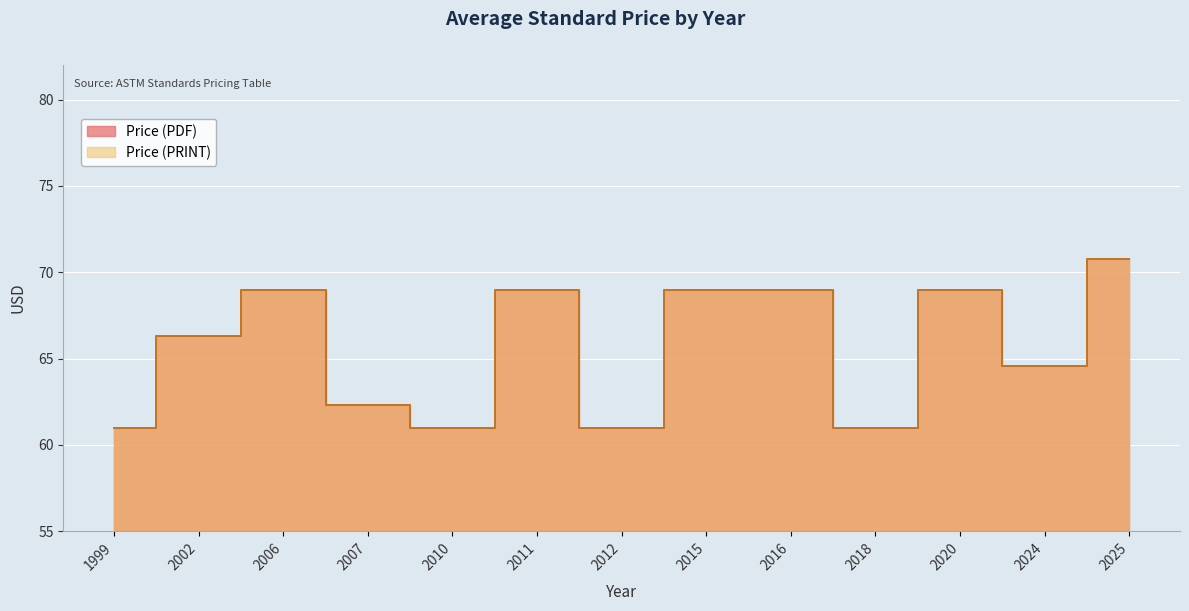

How many distinct data groups are displayed?

2